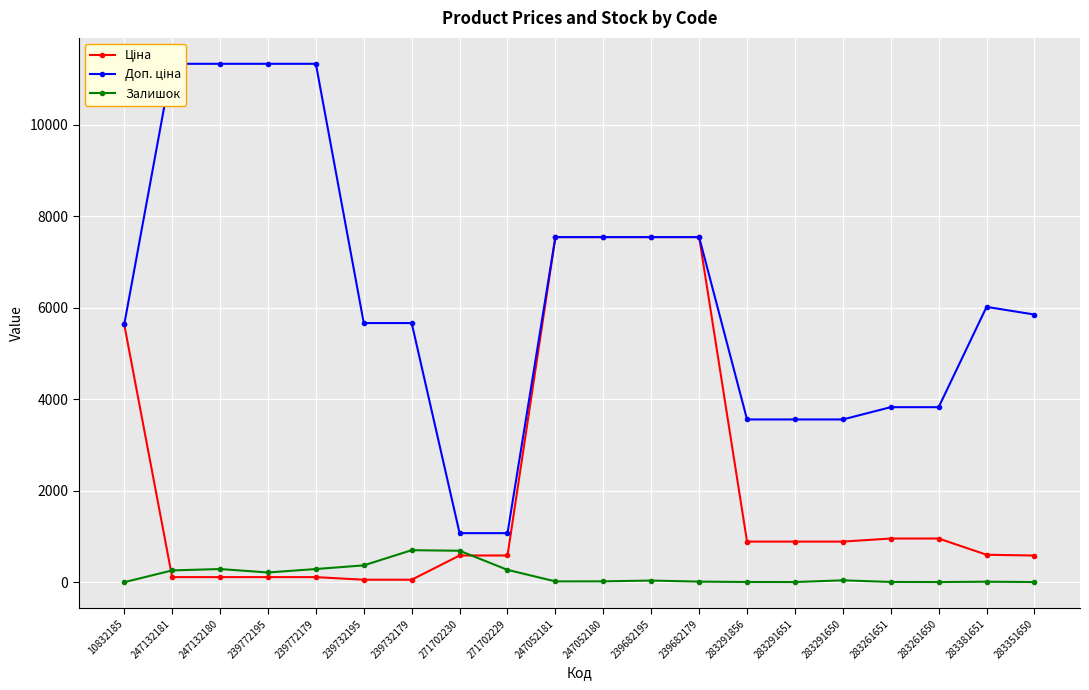

Which label corresponds to the smallest value in the chart?

10832185